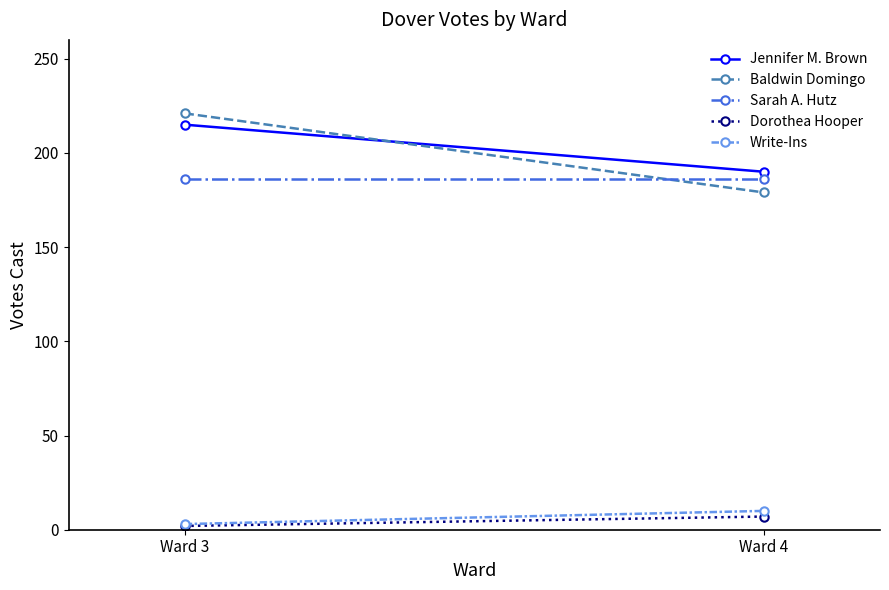

What is the sum of all Sarah A. Hutz values?

372